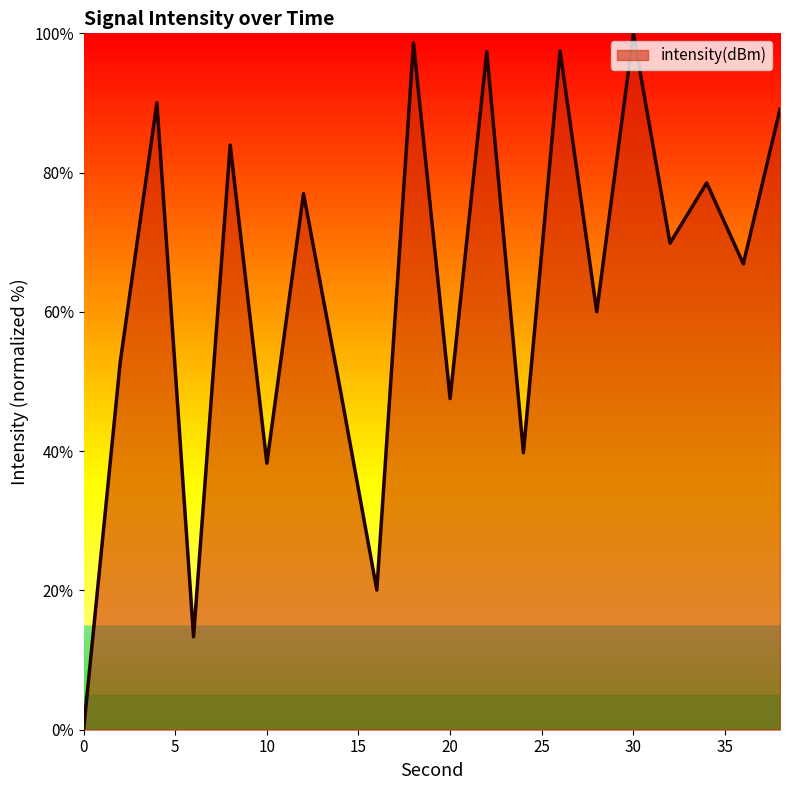

What is the greatest value displayed?

100.0